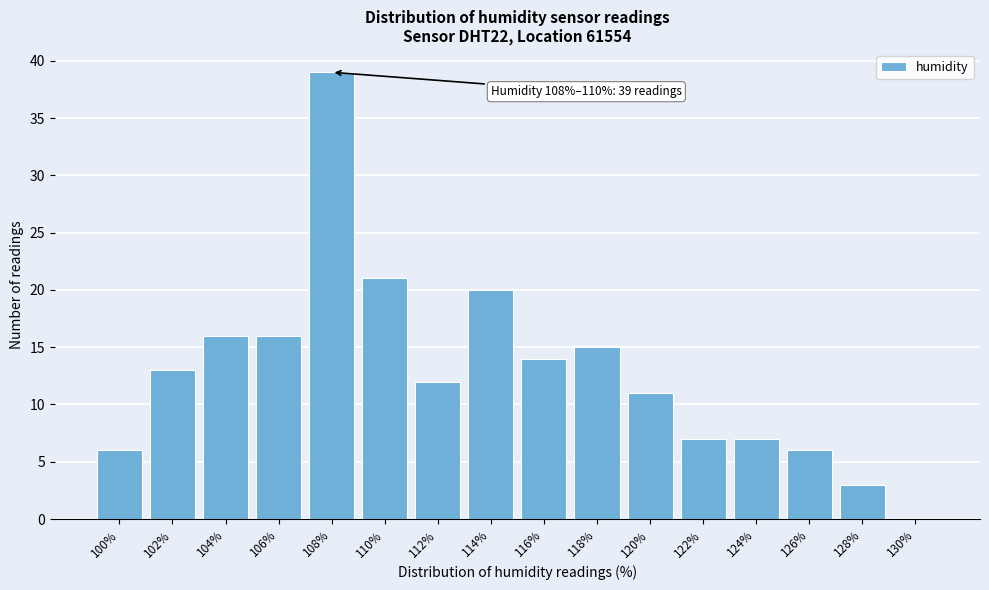

Reading left to right, extract all data points from this chart.

100%=6	102%=13	104%=16	106%=16	108%=39	110%=21	112%=12	114%=20	116%=14	118%=15	120%=11	122%=7	124%=7	126%=6	128%=3	130%=0